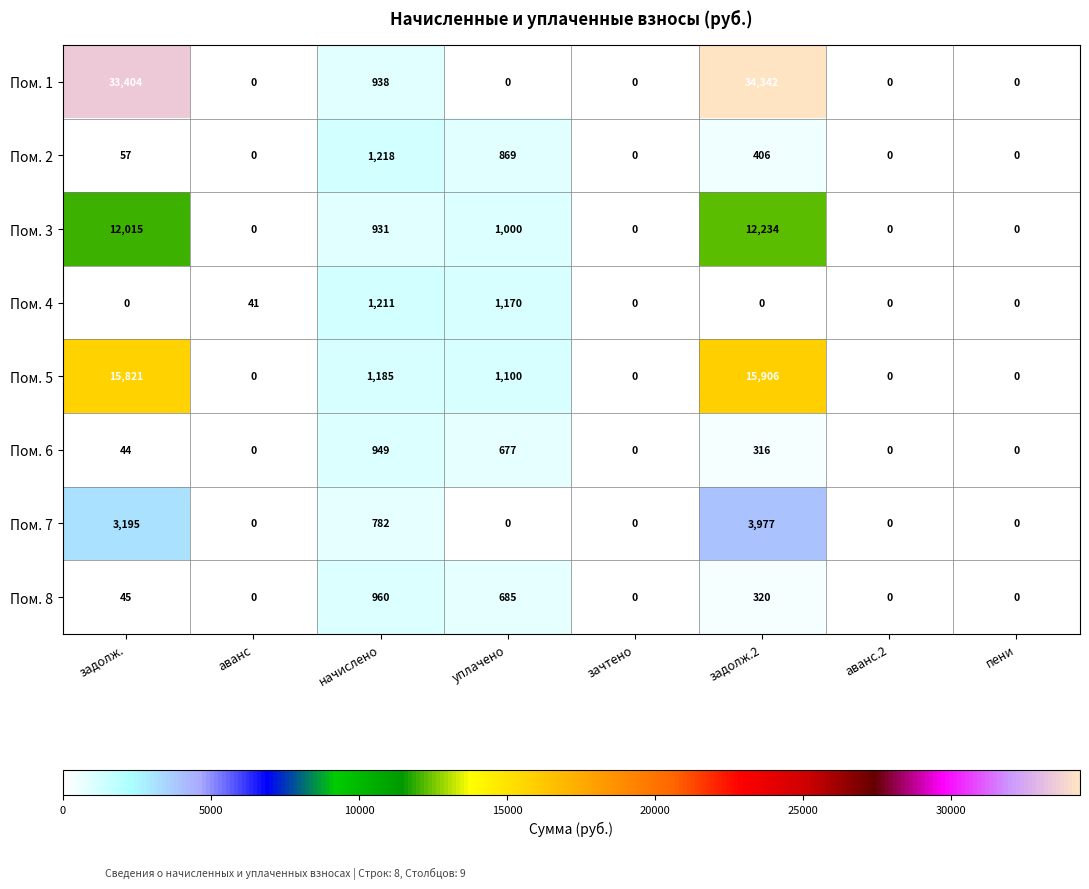

What is the difference between the second highest and second lowest values in the Пом. 2 series?

869